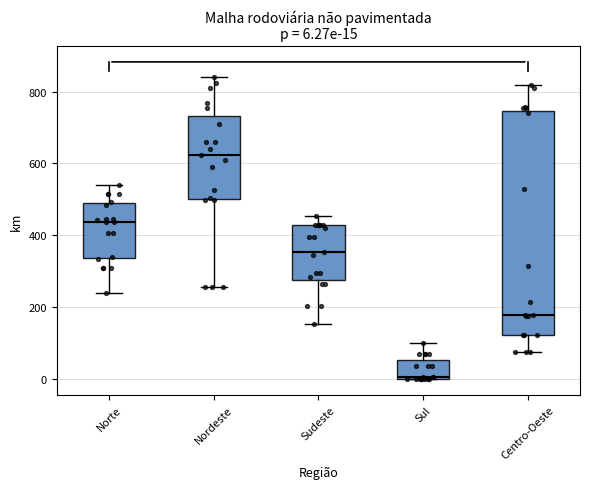

Which box's median line is the lowest?

Sul